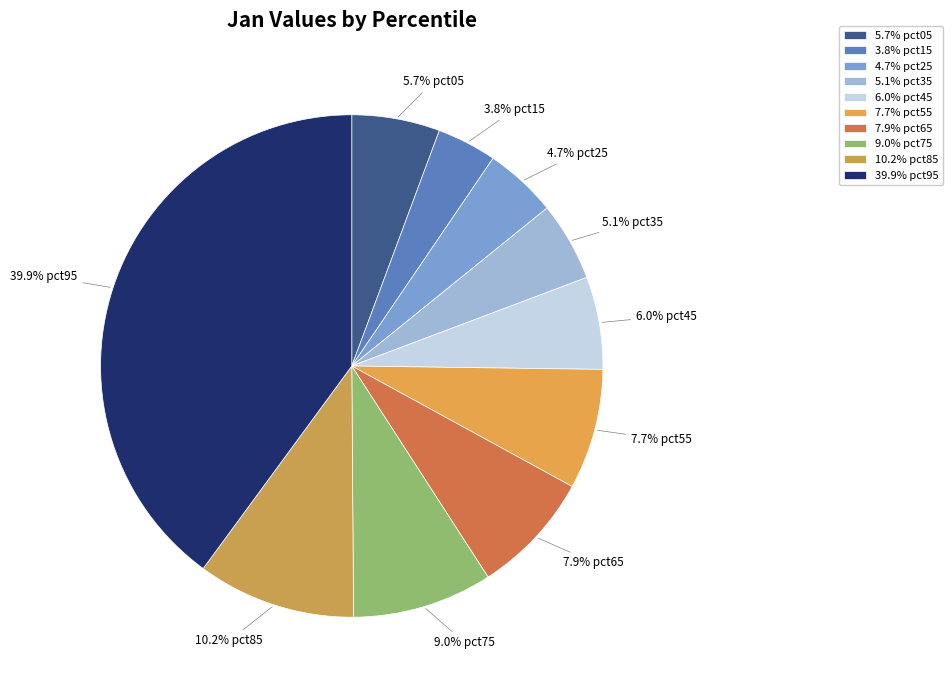

Is 9.0% pct75 the majority of the pie?

No